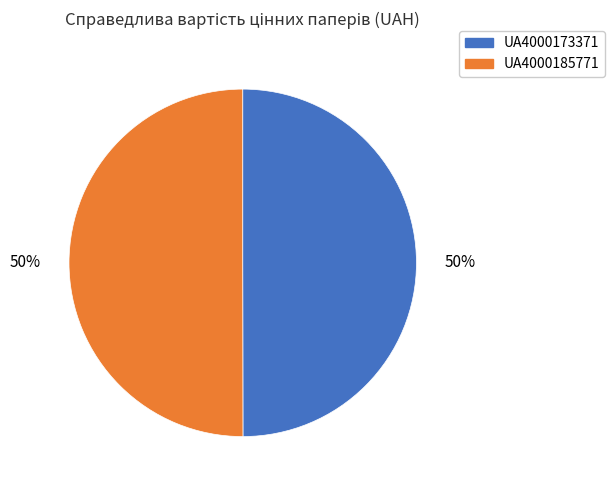

Do UA4000185771 and UA4000173371 together represent more than half of the pie?

Yes